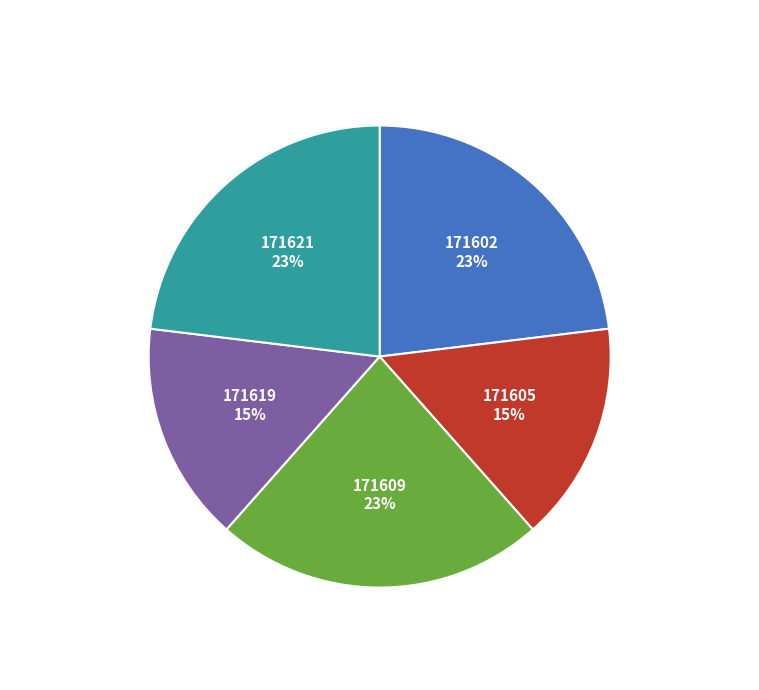

Count the number of slices in the pie.

5